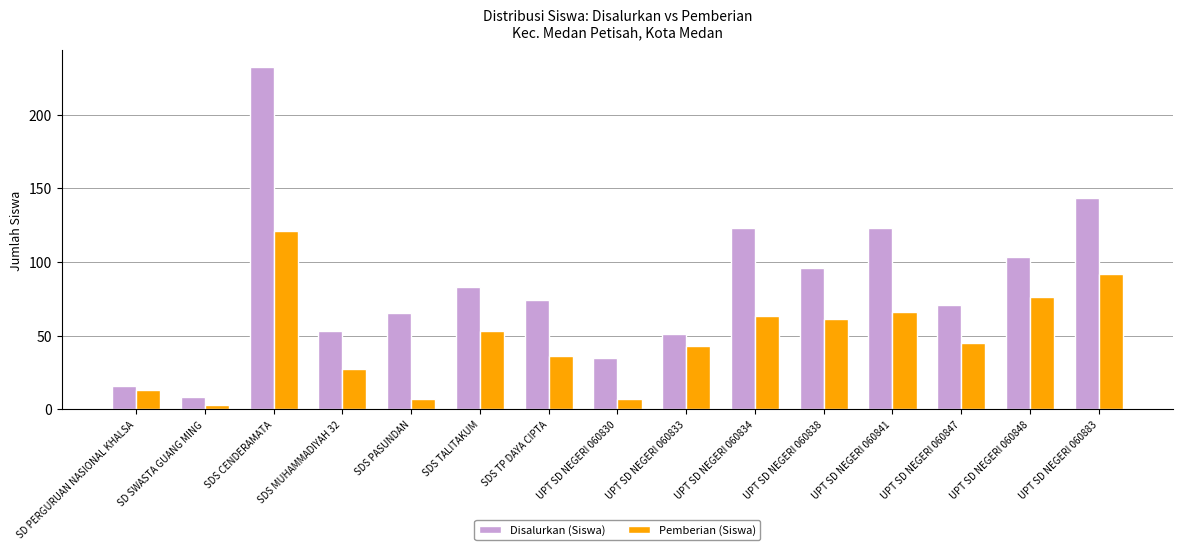

The value of Disalurkan (Siswa) at UPT SD NEGERI 060833 is 34. True or false?

False